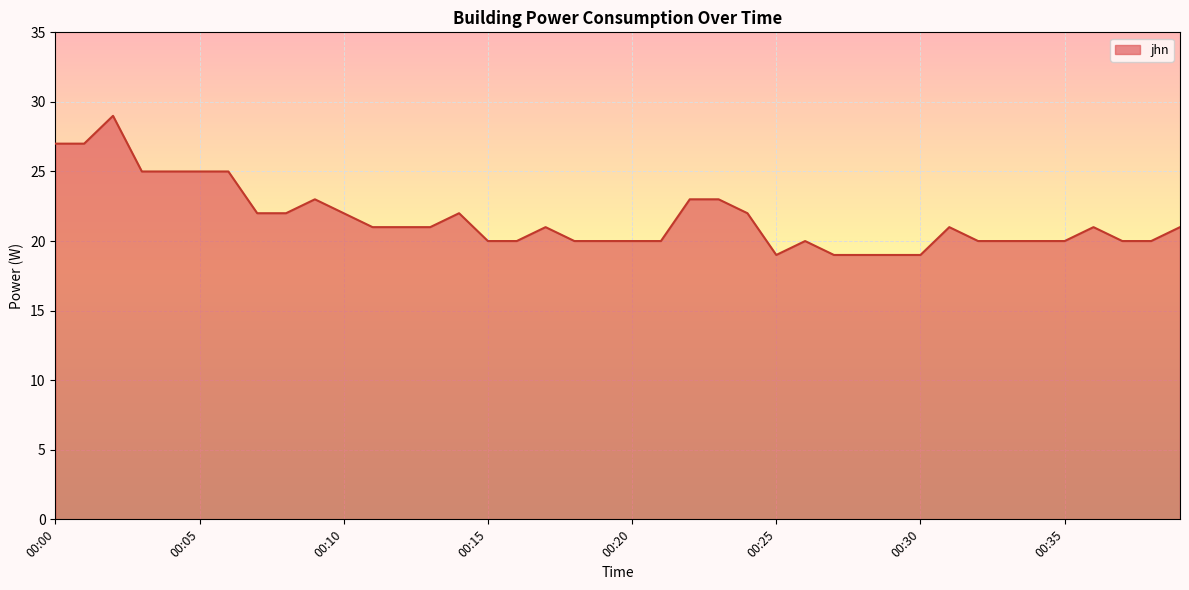

What is the difference between the maximum and minimum values?

10